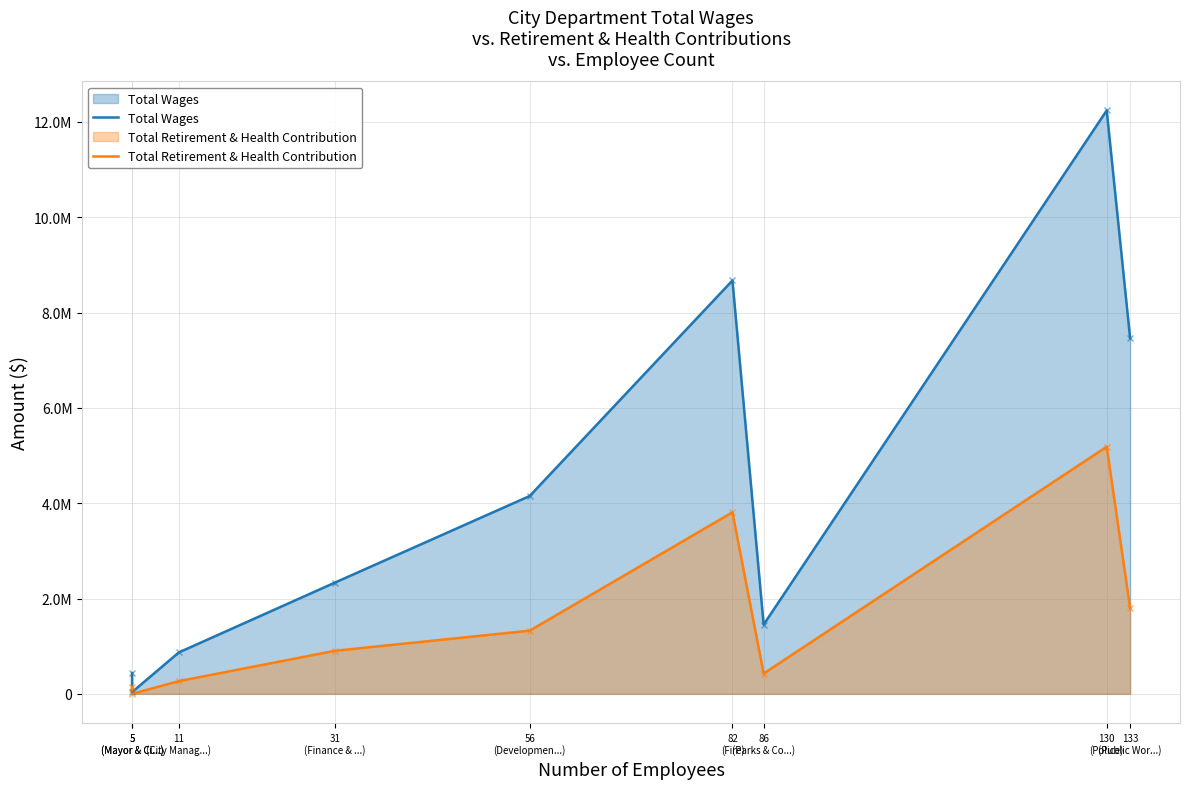

True or false: Total Retirement & Health Contribution and Total Wages intersect in this chart.

False